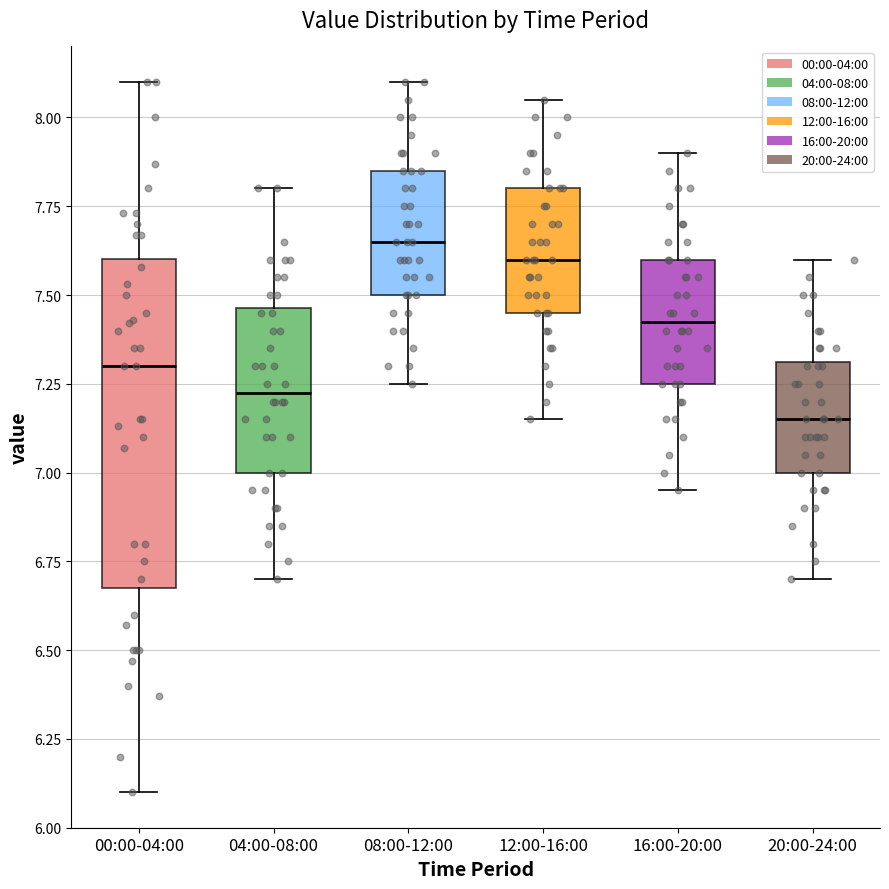

Reading left to right, read every box against the y-axis: the position of its median line, the range the box covers, and the ends of its whiskers. The values are not printed on the chart, so give them approximately, as read against the axis.

00:00-04:00: median 7.30, box 6.70 to 7.60, whiskers 6.10 to 8.10
04:00-08:00: median 7.25, box 7.00 to 7.45, whiskers 6.70 to 7.80
08:00-12:00: median 7.65, box 7.50 to 7.85, whiskers 7.25 to 8.10
12:00-16:00: median 7.60, box 7.45 to 7.80, whiskers 7.15 to 8.05
16:00-20:00: median 7.45, box 7.25 to 7.60, whiskers 6.95 to 7.90
20:00-24:00: median 7.15, box 7.00 to 7.30, whiskers 6.70 to 7.60